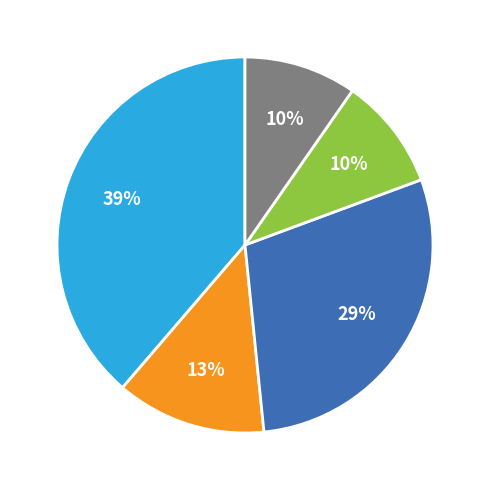

Is there a majority slice in this chart?

No